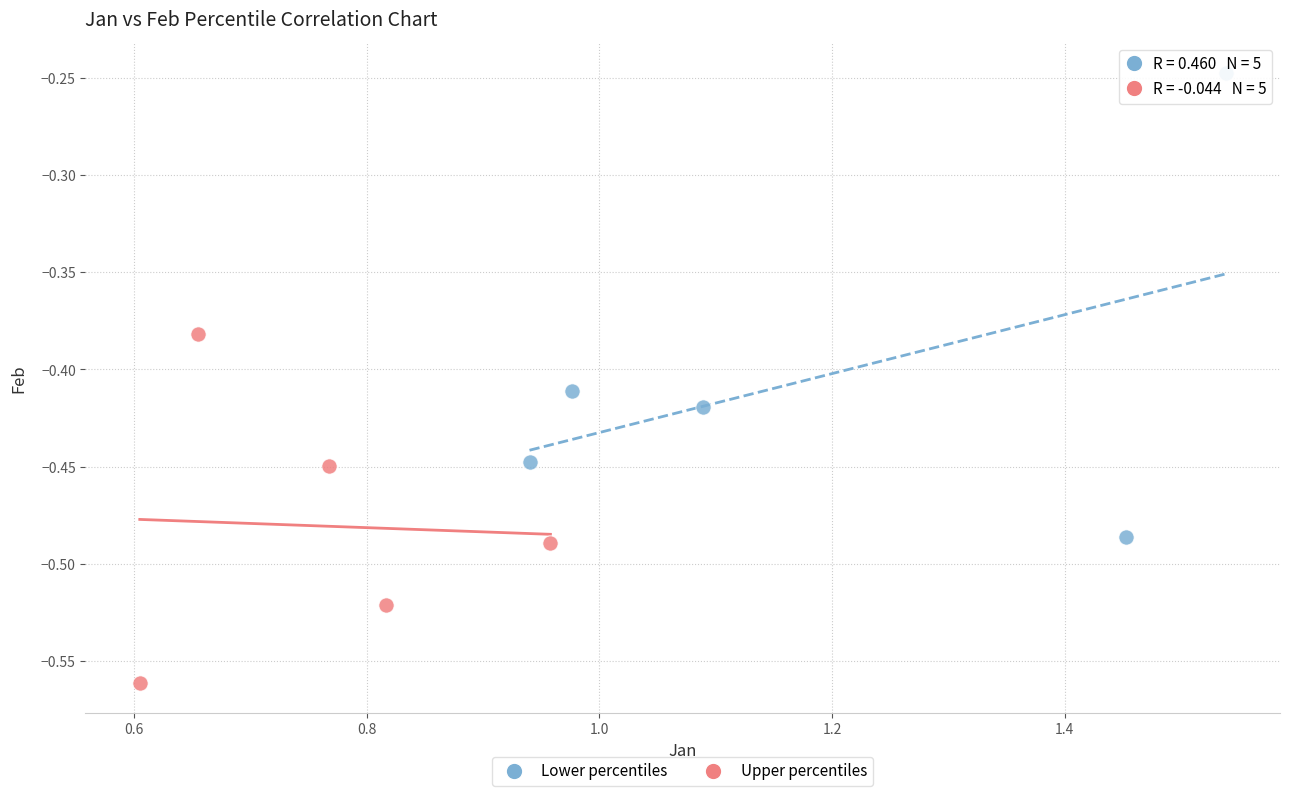

Which series reaches the maximum Y coordinate?

Lower percentiles